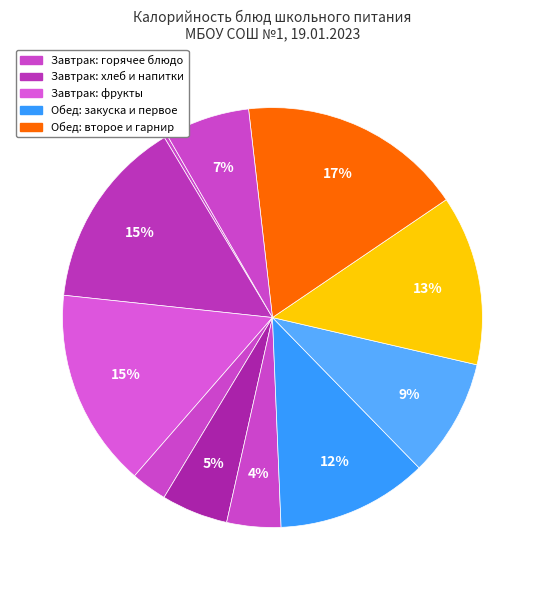

Which slice is the largest?

Рис отварной